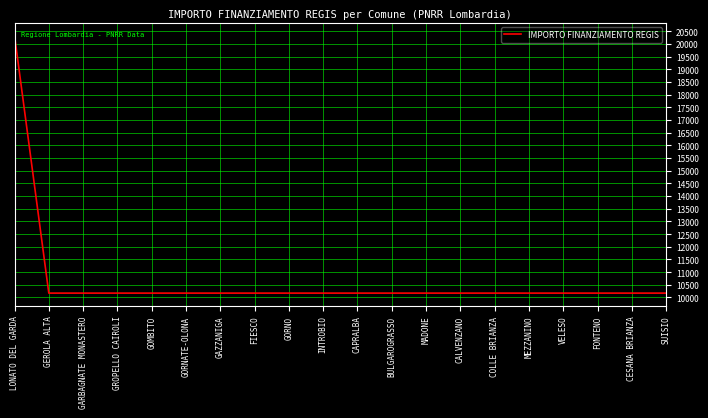

What is the maximum value shown in the chart?

20344